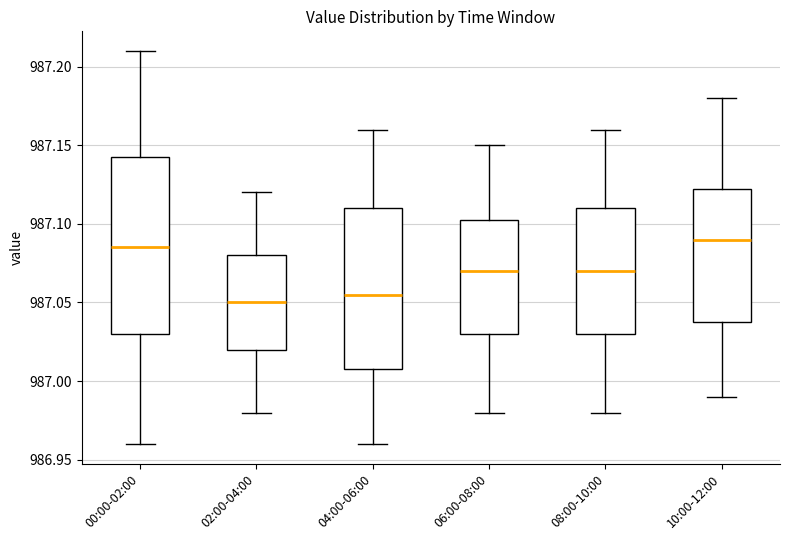

Reading left to right, read every box against the y-axis: the position of its median line, the range the box covers, and the ends of its whiskers. The values are not printed on the chart, so give them approximately, as read against the axis.

00:00-02:00: median 987.085, box 987.030 to 987.145, whiskers 986.960 to 987.210
02:00-04:00: median 987.050, box 987.020 to 987.080, whiskers 986.980 to 987.120
04:00-06:00: median 987.055, box 987.010 to 987.110, whiskers 986.960 to 987.160
06:00-08:00: median 987.070, box 987.030 to 987.105, whiskers 986.980 to 987.150
08:00-10:00: median 987.070, box 987.030 to 987.110, whiskers 986.980 to 987.160
10:00-12:00: median 987.090, box 987.040 to 987.125, whiskers 986.990 to 987.180